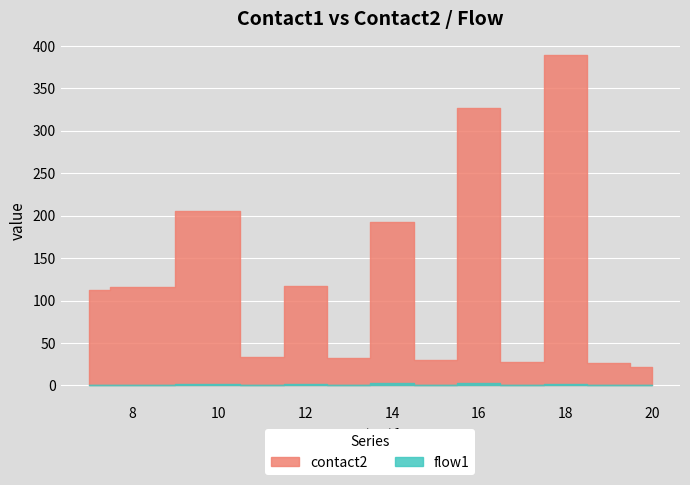

How many interior local peaks does the contact2 series have?

6